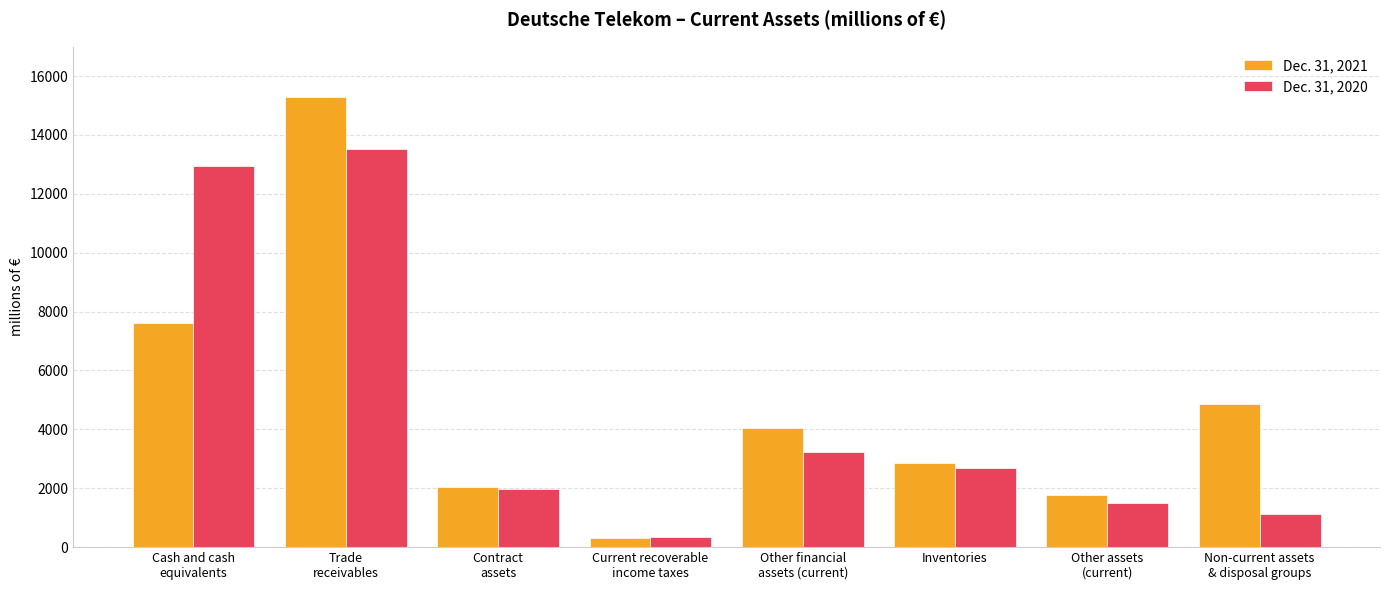

What is the maximum value for Dec. 31, 2021?

15299